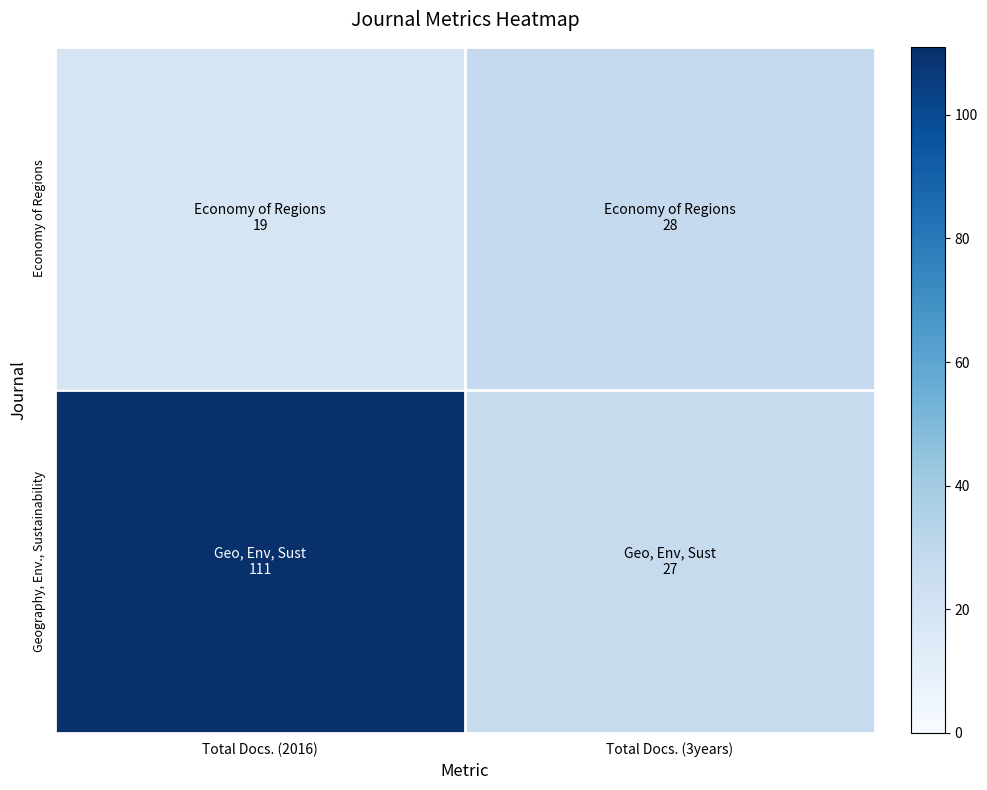

Reading right to left, list all the values displayed in this chart.

Economy of Regions: Total Docs. (3years)=28	Total Docs. (2016)=19
Geography, Env., Sustainability: Total Docs. (3years)=27	Total Docs. (2016)=111